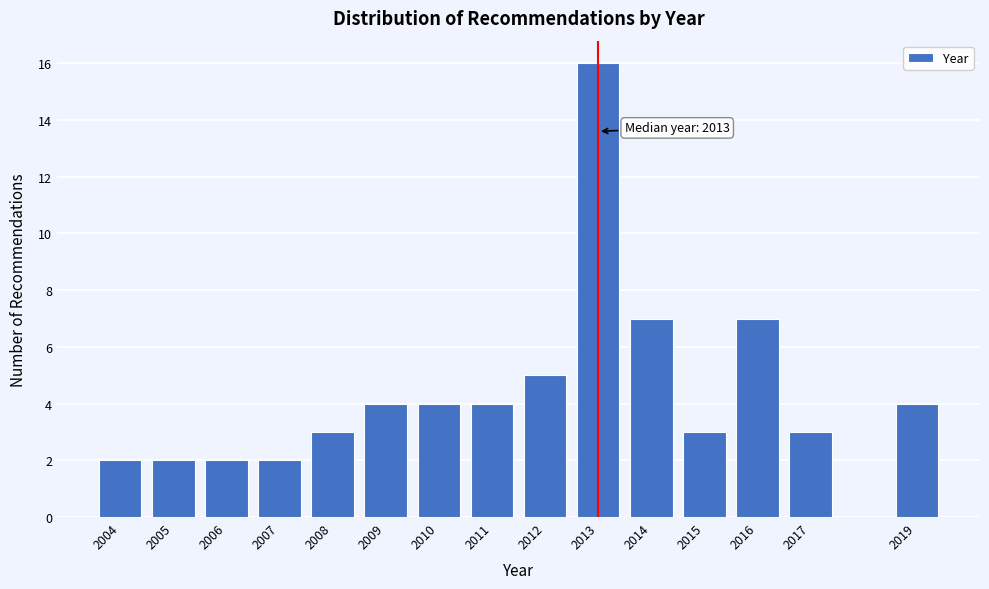

Reading right to left, list all the values displayed in this chart.

2019=4	2017=3	2016=7	2015=3	2014=7	2013=16	2012=5	2011=4	2010=4	2009=4	2008=3	2007=2	2006=2	2005=2	2004=2